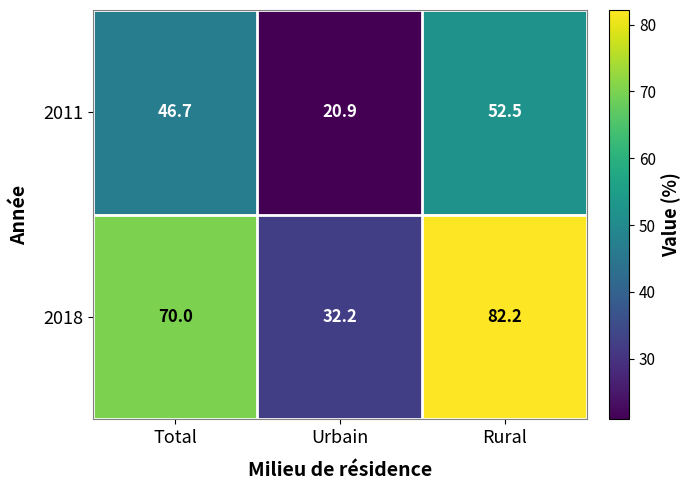

Reading left to right, transcribe all the data shown in this chart.

2011: 46.7	20.9	52.5
2018: 70.0	32.2	82.2